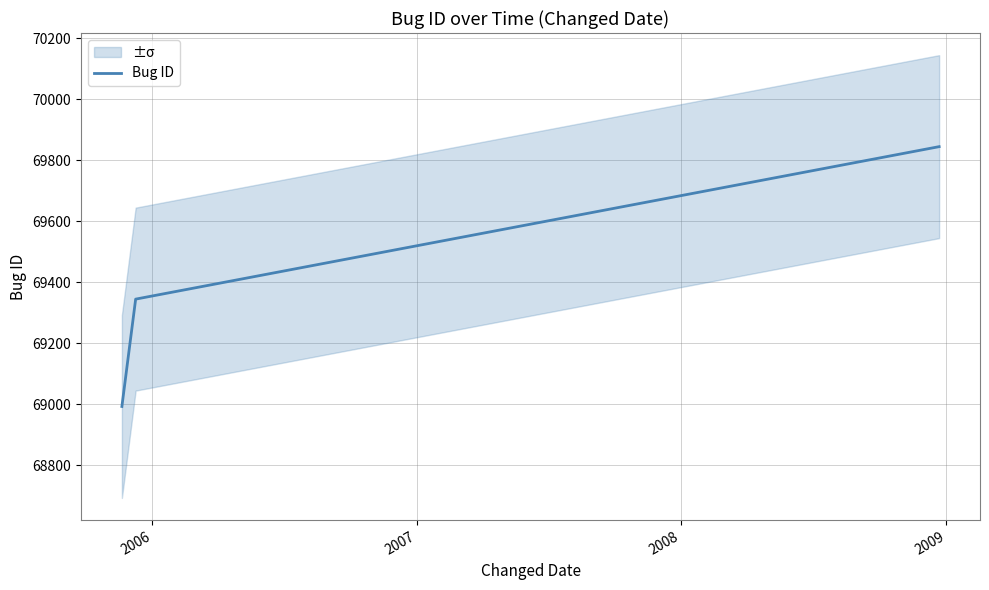

What is the minimum value for Bug ID?

68993